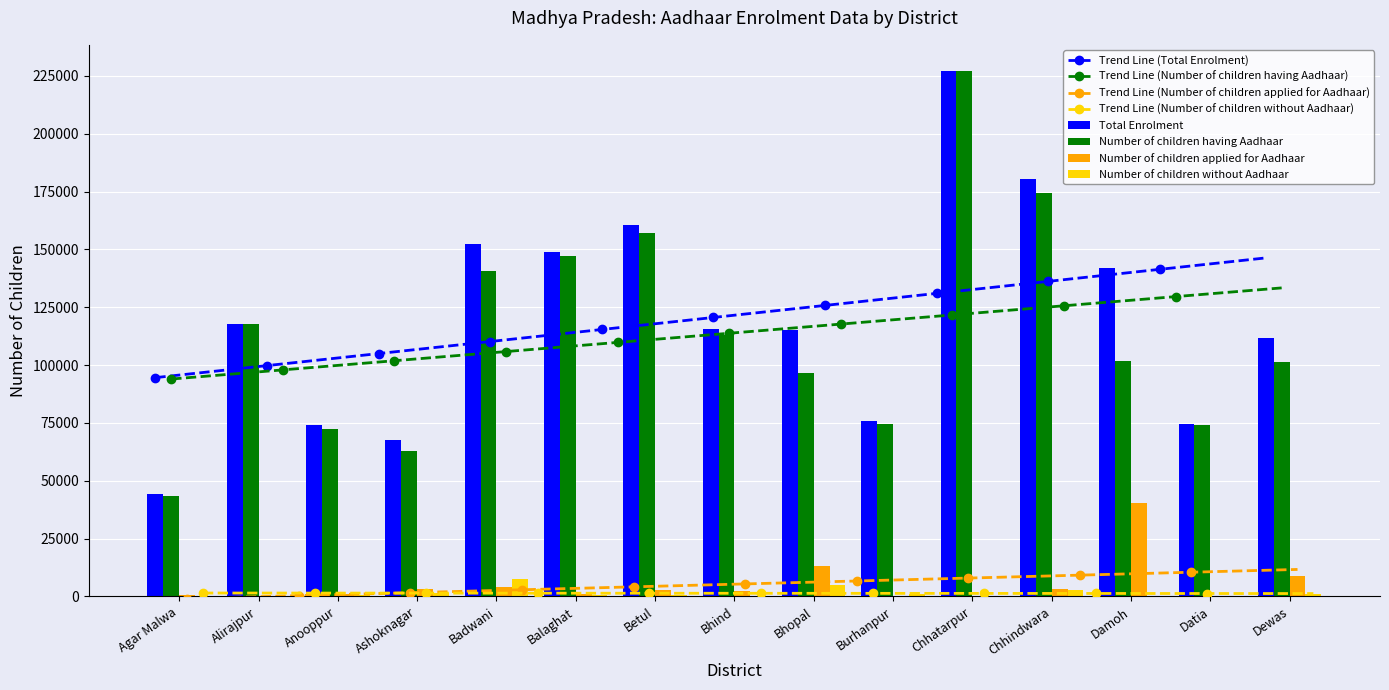

What is the label of the 3rd bar from the left?

Anooppur